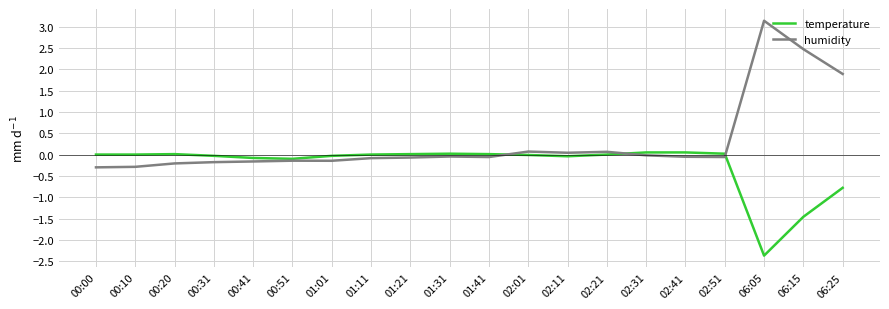

True or false: temperature has a value of -2.4 at 06:05.

True